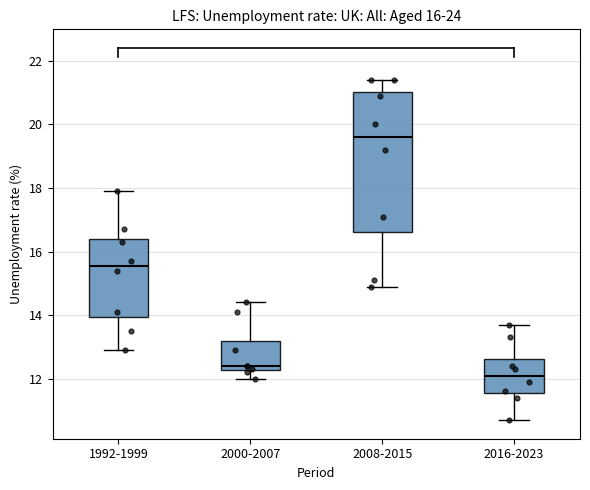

Which box's median line is the lowest?

2016-2023